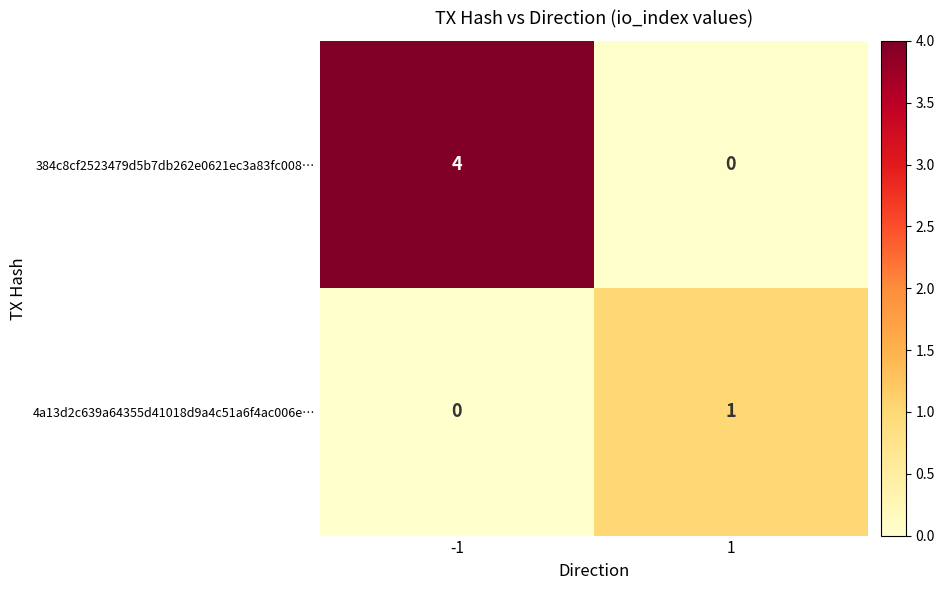

Is it true that 384c8cf2523479d5b7db262e0621ec3a83fc008… equals 4 at -1?

True